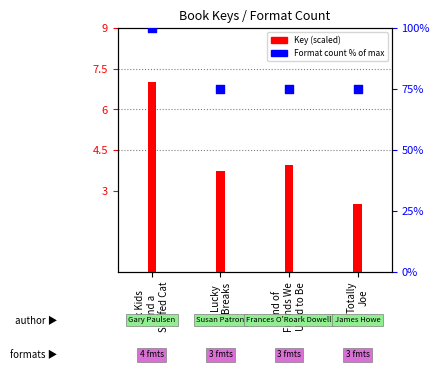

What is the change in value from Six Kids
and a
Stuffed Cat to Totally
Joe?

-25